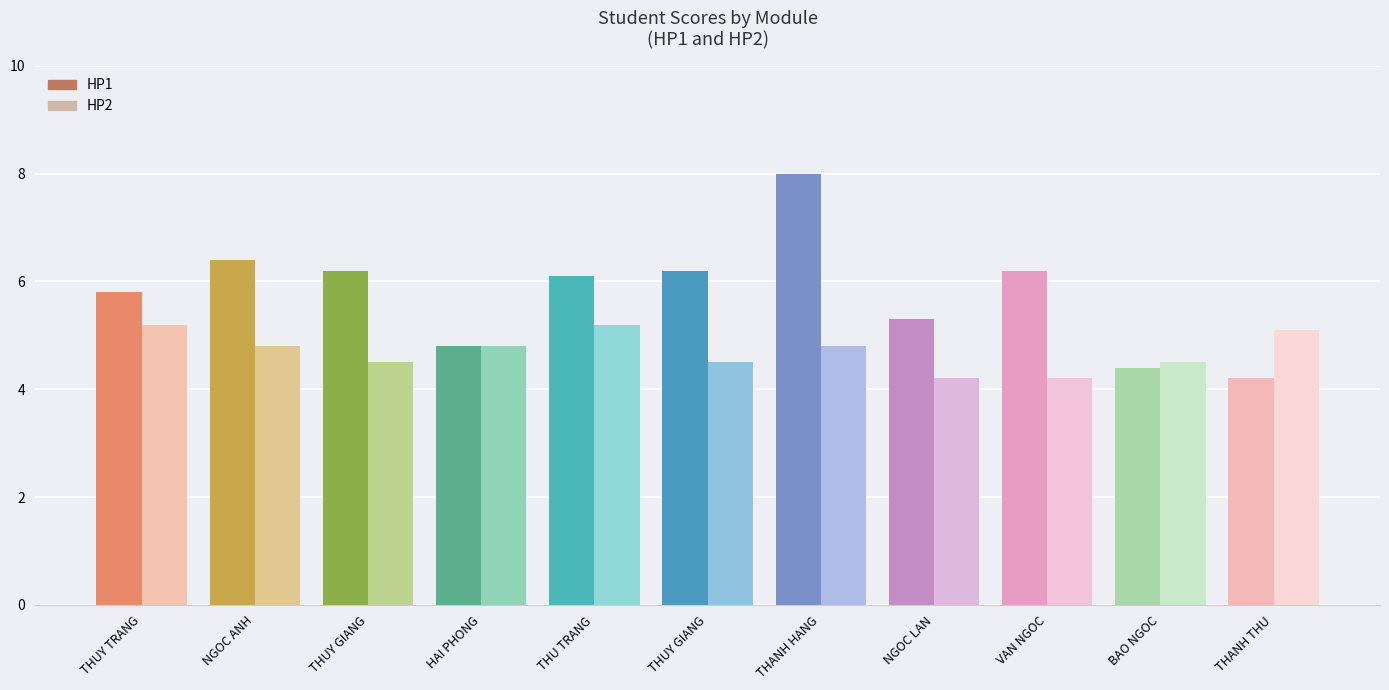

Does the chart contain any negative values?

No